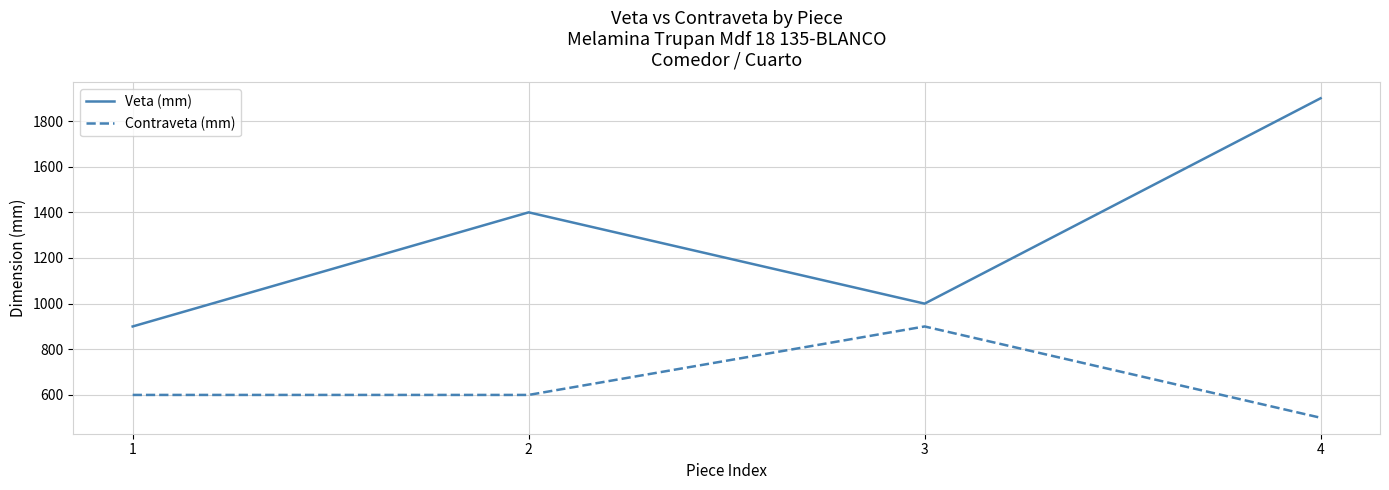

Which series changed the most between 2 and 3?

Veta (mm)